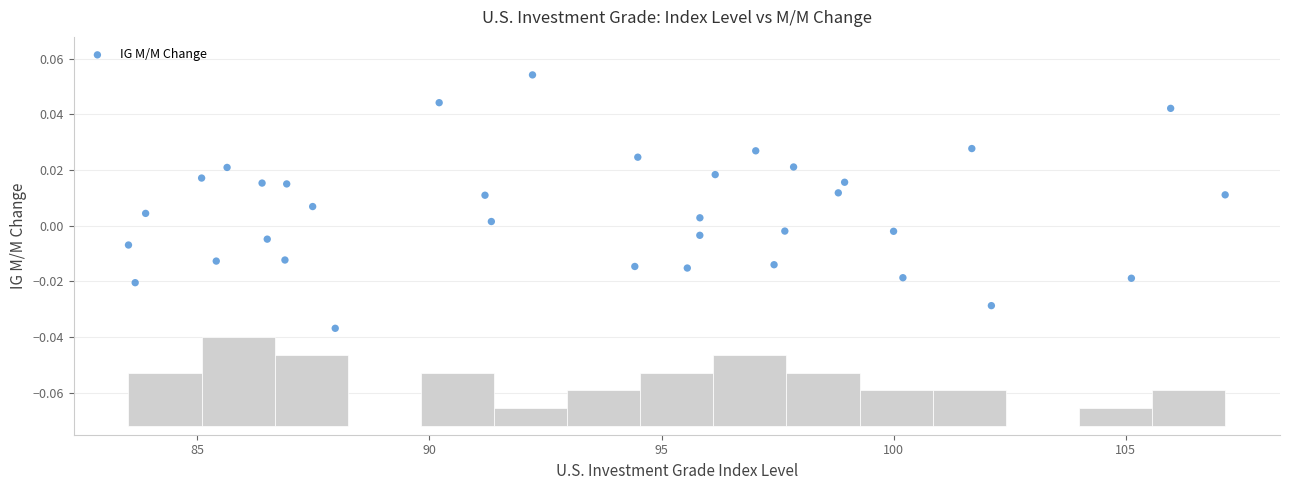

What is the range of X values (max minus min)?

23.6